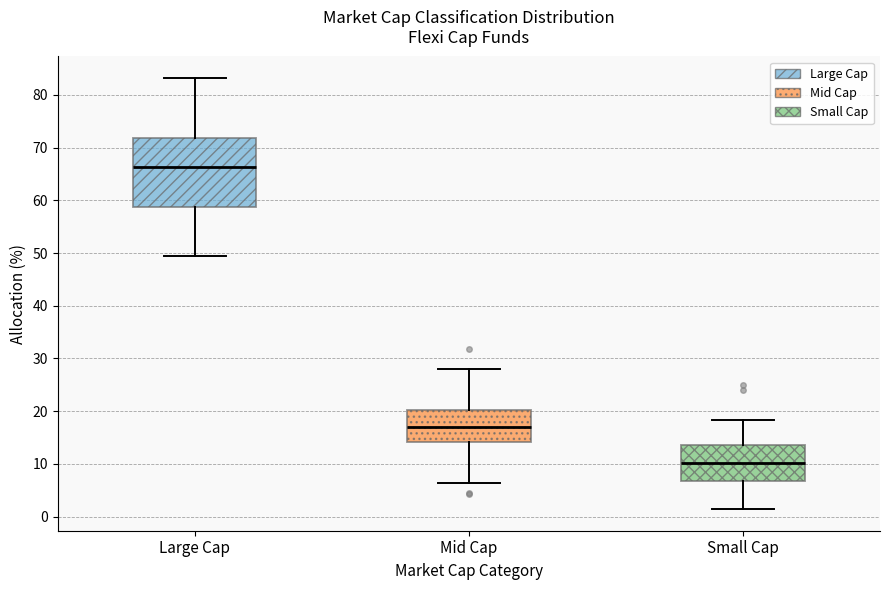

Where does the median line of the box for Mid Cap sit on the y-axis? The values are not printed on the chart, so give them approximately, as read against the axis.

17